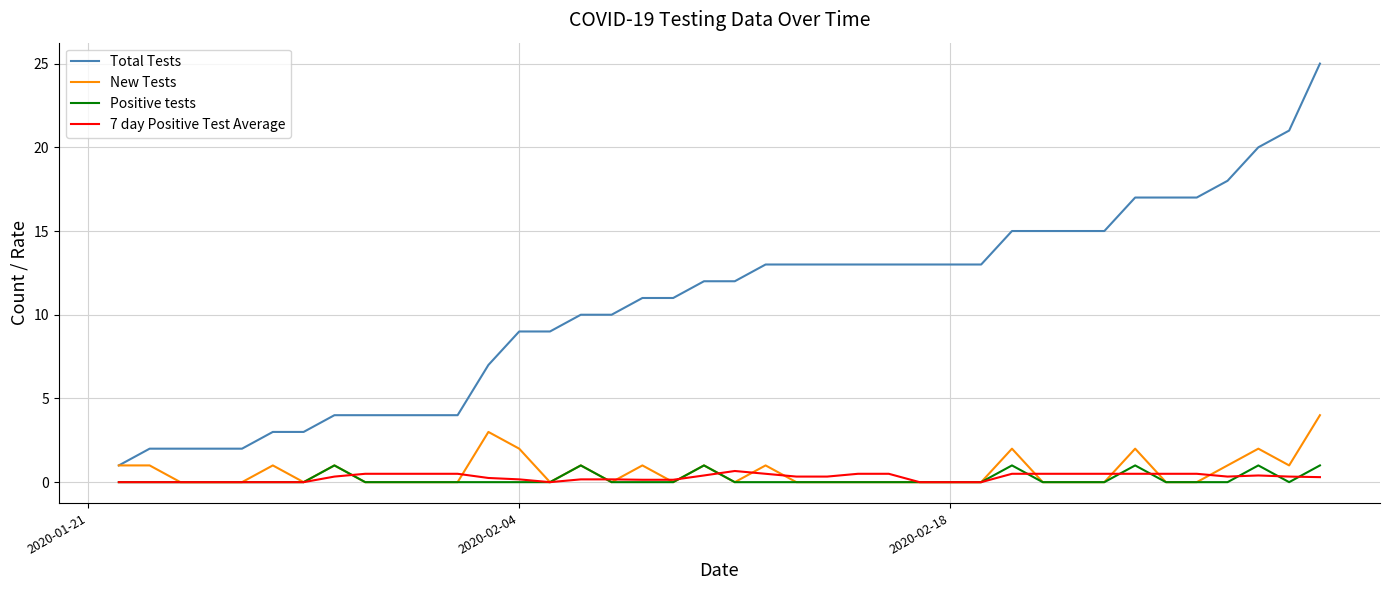

True or false: Total Tests and Positive tests intersect in this chart.

False